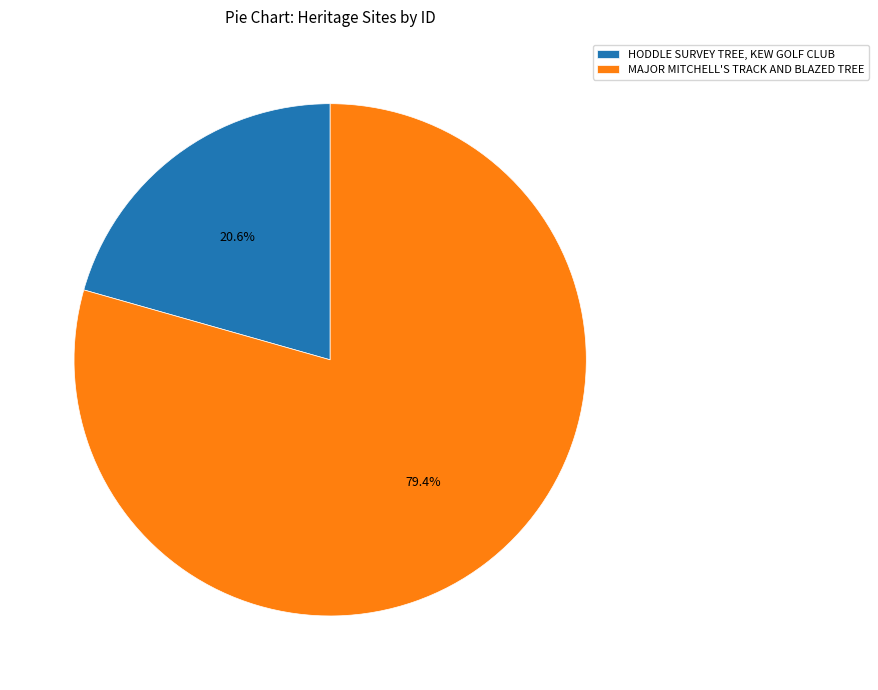

Does any single category account for the majority?

Yes